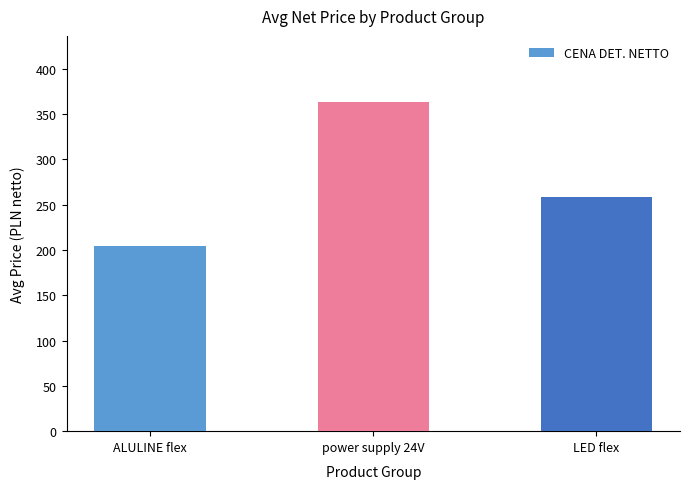

List the labels in order of value, largest first.

power supply 24V, LED flex, ALULINE flex